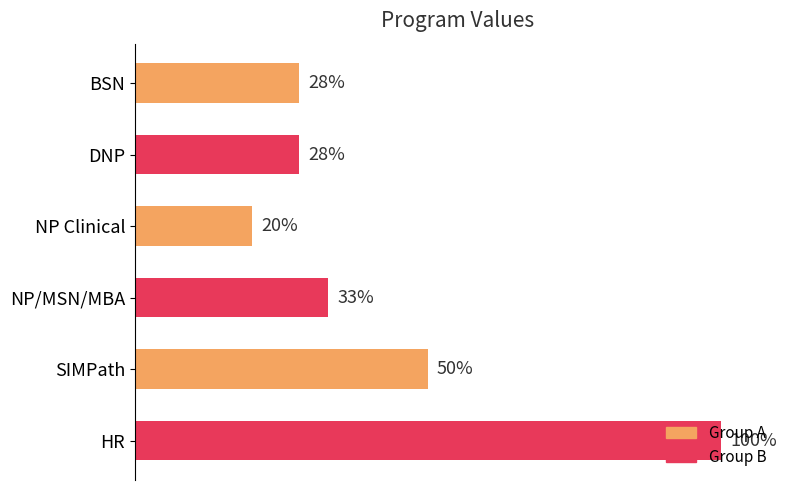

Where is the data nearest to the value 60?

SIMPath